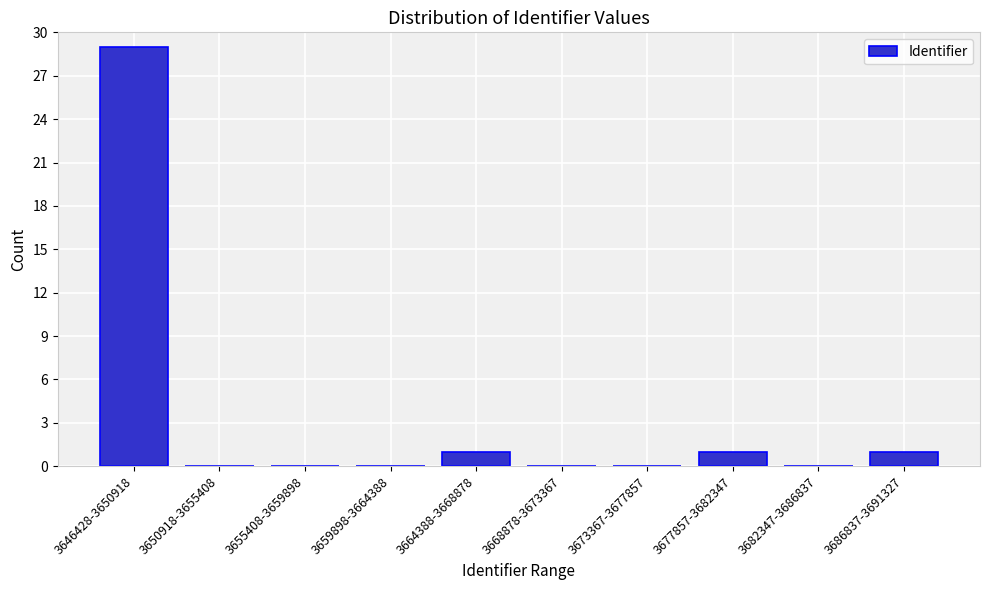

Reading left to right, list all the values displayed in this chart.

3646428-3650918=29	3650918-3655408=0	3655408-3659898=0	3659898-3664388=0	3664388-3668878=1	3668878-3673367=0	3673367-3677857=0	3677857-3682347=1	3682347-3686837=0	3686837-3691327=1